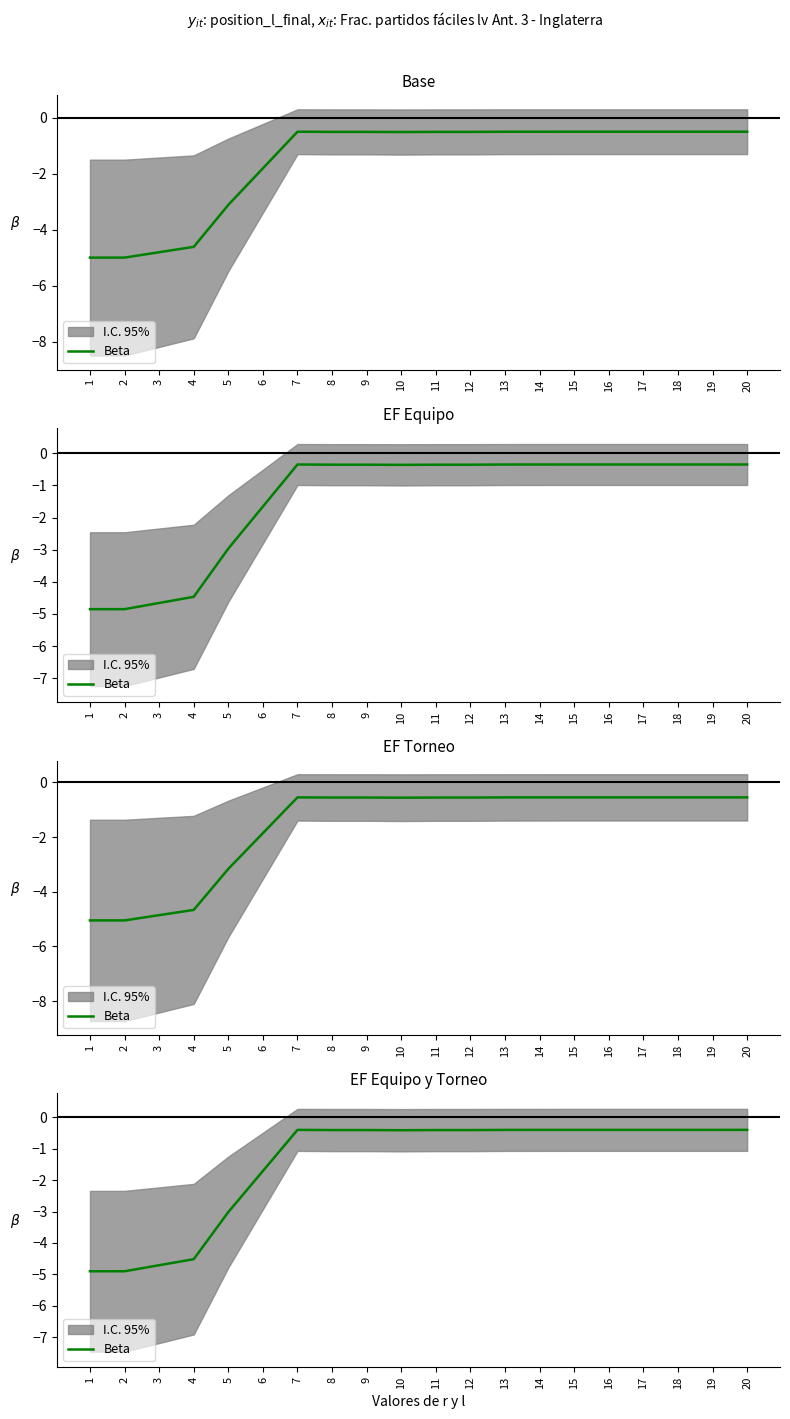

What is the value of the 17th point from the left?

-0.4